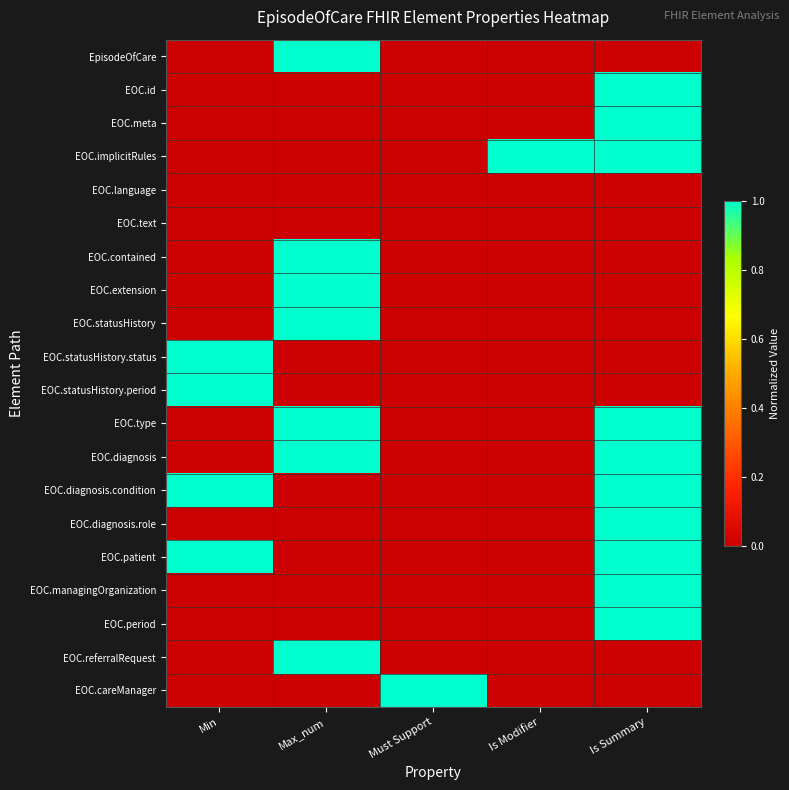

Which label corresponds to the smallest value in the chart?

Min